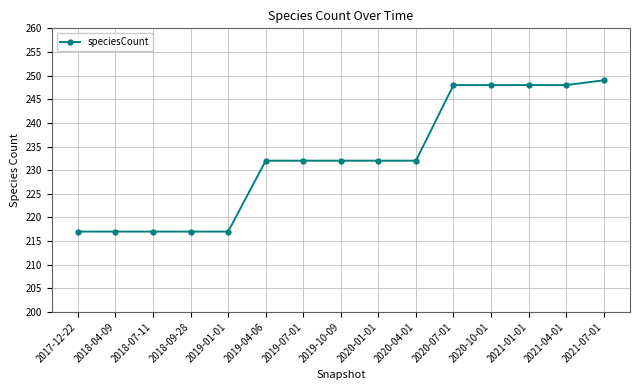

Is it true that the value at 2018-07-11 is 67?

False